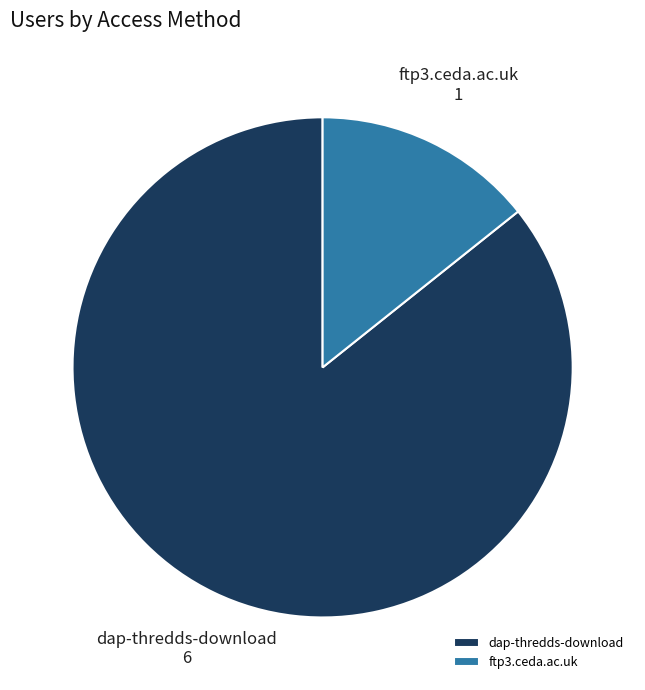

True or false: ftp3.ceda.ac.uk accounts for 22% of the total.

False